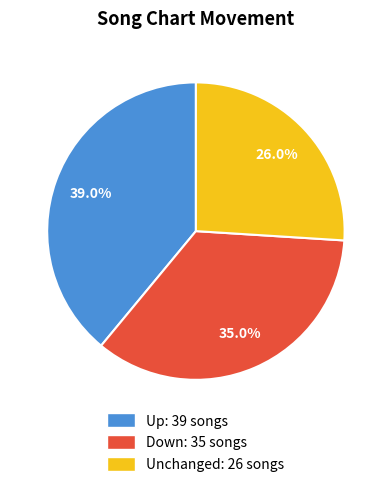

How many segments does this pie chart have?

3